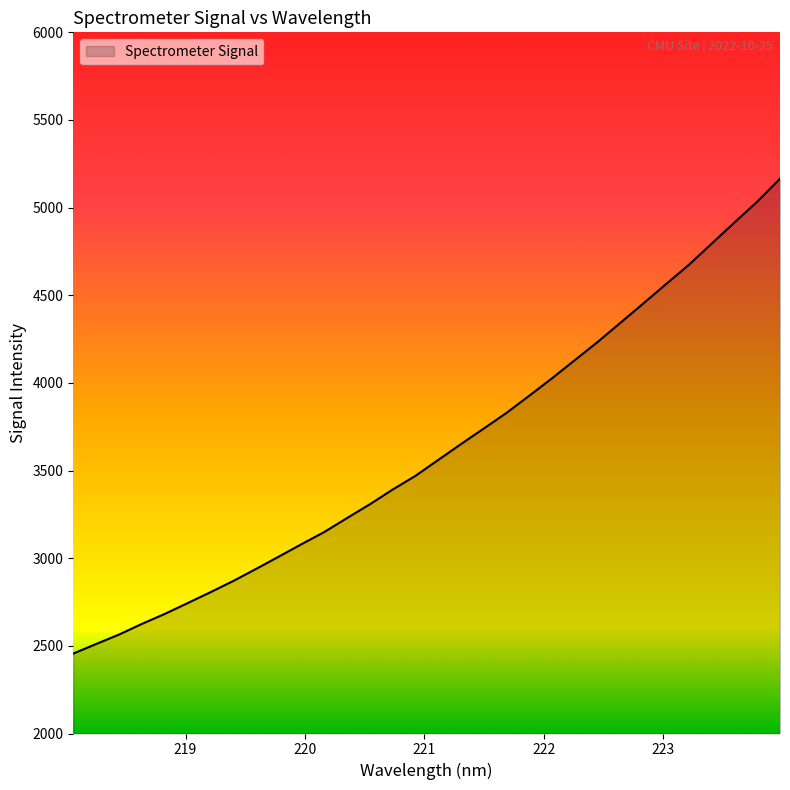

What is the difference between the maximum and minimum values?

2709.2